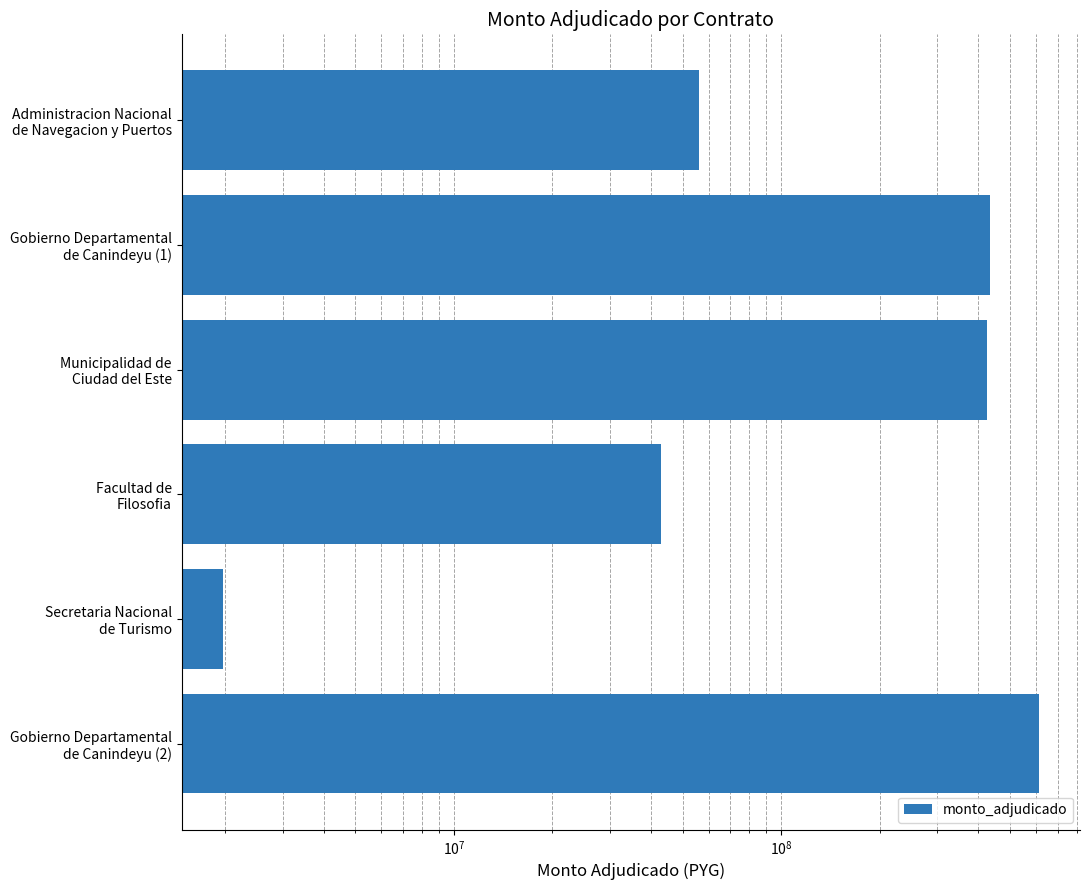

What is the value of the 3rd bar from the left?

425218408